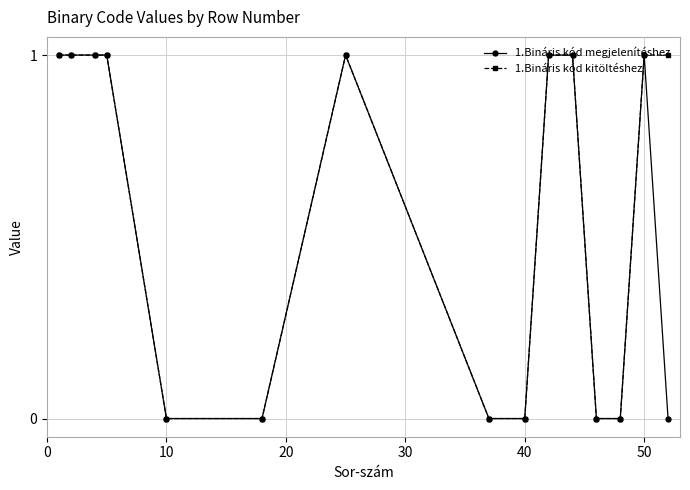

True or false: 1.Bináris kód megjelenítéshez has more than 0 points higher than both neighbors.

True